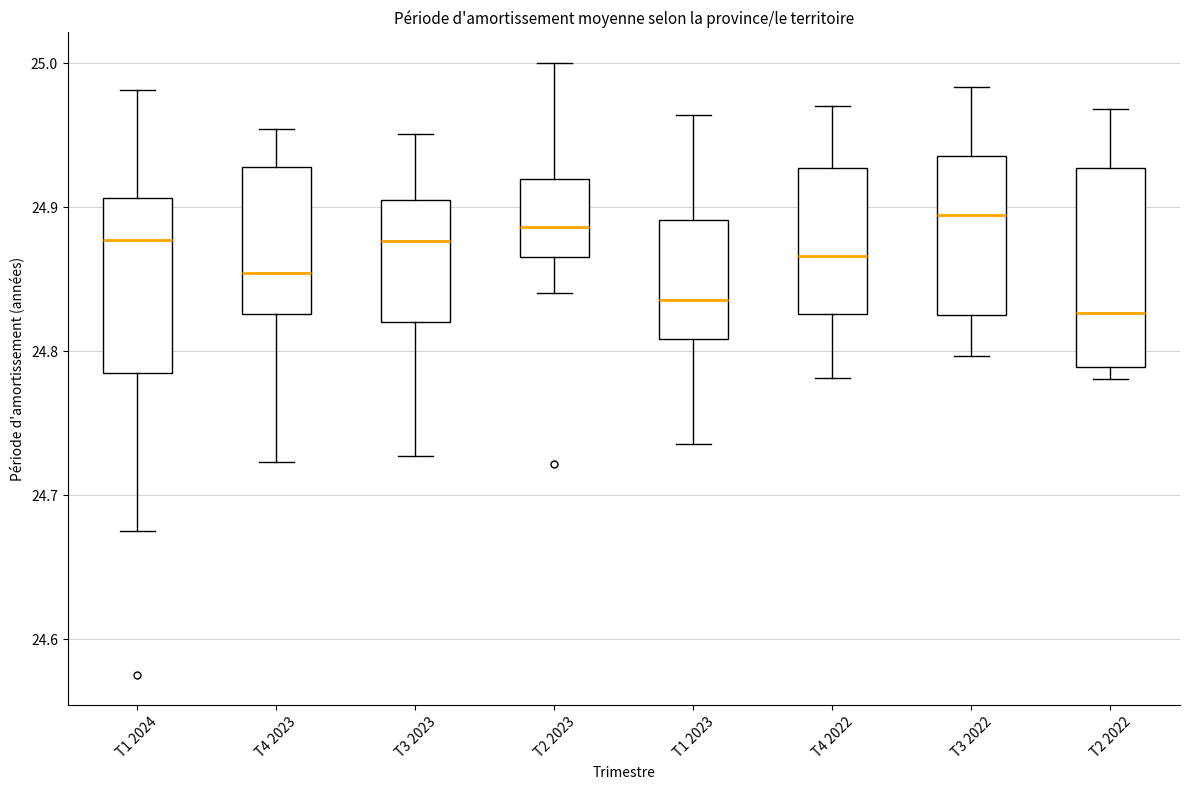

Reading left to right, read every box against the y-axis: the position of its median line, the range the box covers, and the ends of its whiskers. The values are not printed on the chart, so give them approximately, as read against the axis.

T1 2024: median 24.88, box 24.79 to 24.91, whiskers 24.68 to 24.98
T4 2023: median 24.85, box 24.83 to 24.93, whiskers 24.72 to 24.95
T3 2023: median 24.88, box 24.82 to 24.90, whiskers 24.73 to 24.95
T2 2023: median 24.89, box 24.87 to 24.92, whiskers 24.84 to 25.00
T1 2023: median 24.84, box 24.81 to 24.89, whiskers 24.74 to 24.96
T4 2022: median 24.87, box 24.83 to 24.93, whiskers 24.78 to 24.97
T3 2022: median 24.89, box 24.82 to 24.94, whiskers 24.80 to 24.98
T2 2022: median 24.83, box 24.79 to 24.93, whiskers 24.78 to 24.97